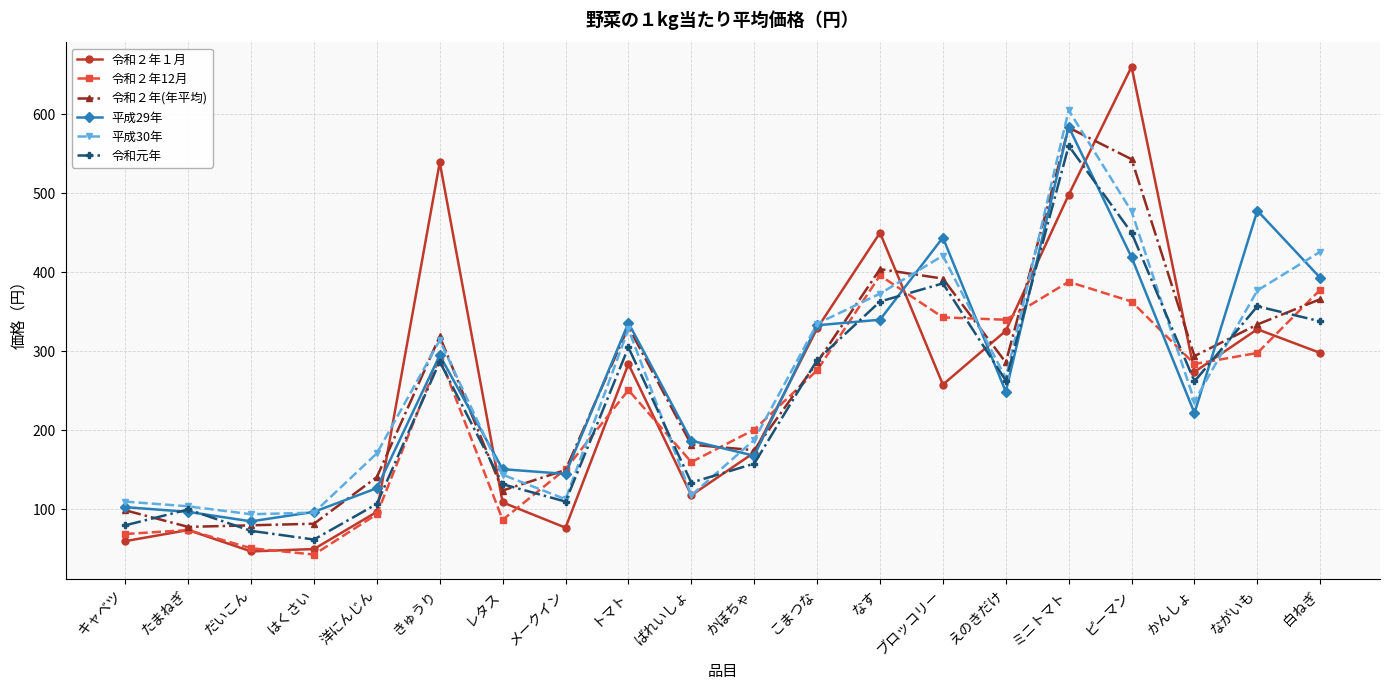

What is the total value across all series at かんしょ?

1573